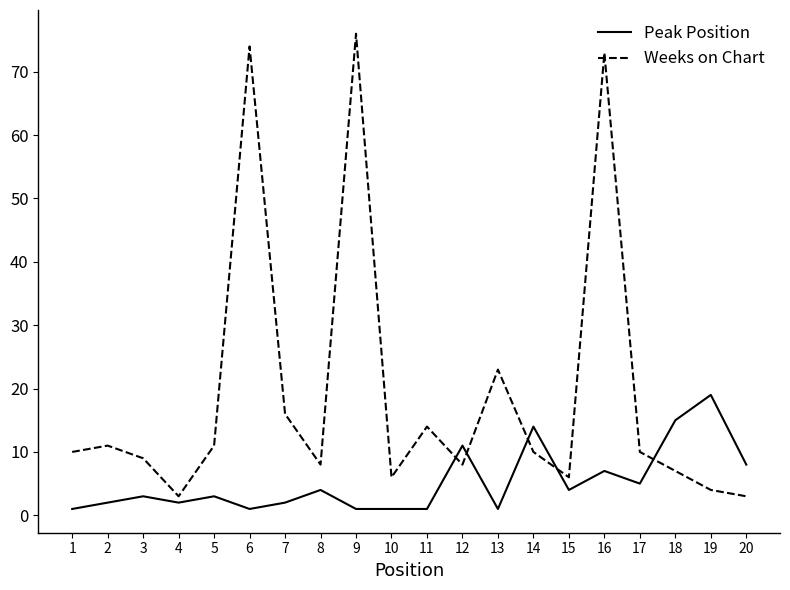

What is the difference between the maximum and minimum values in the Weeks on Chart series?

73